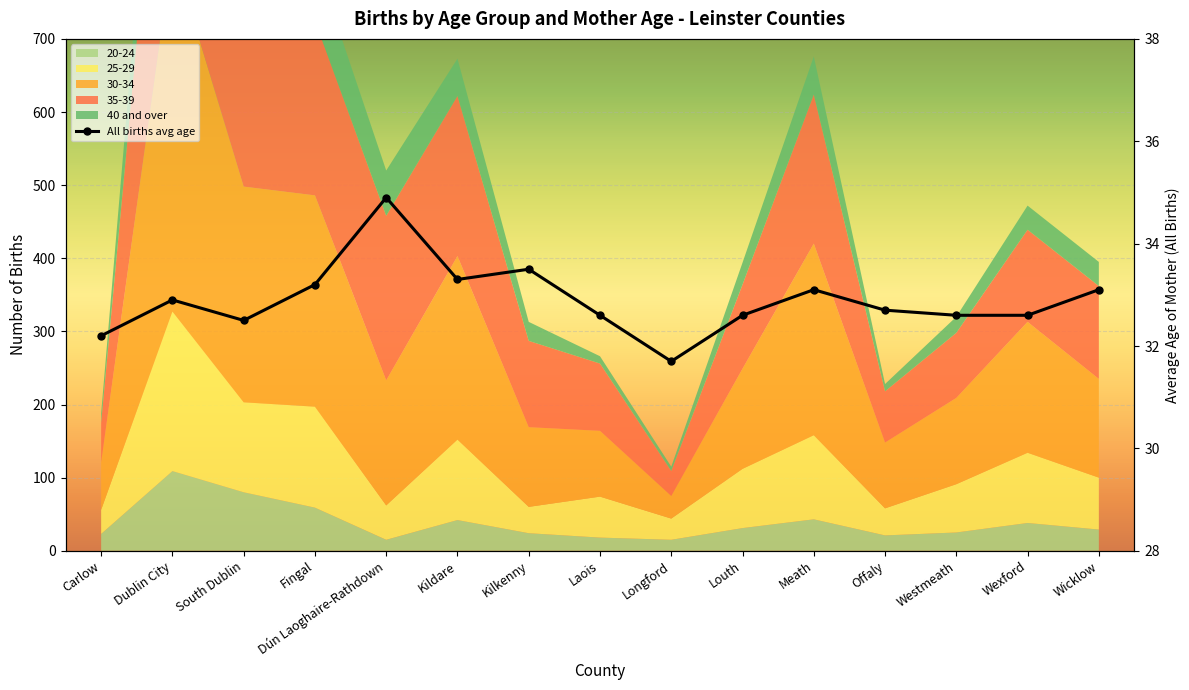

What is the label of the 9th point from the left?

Longford